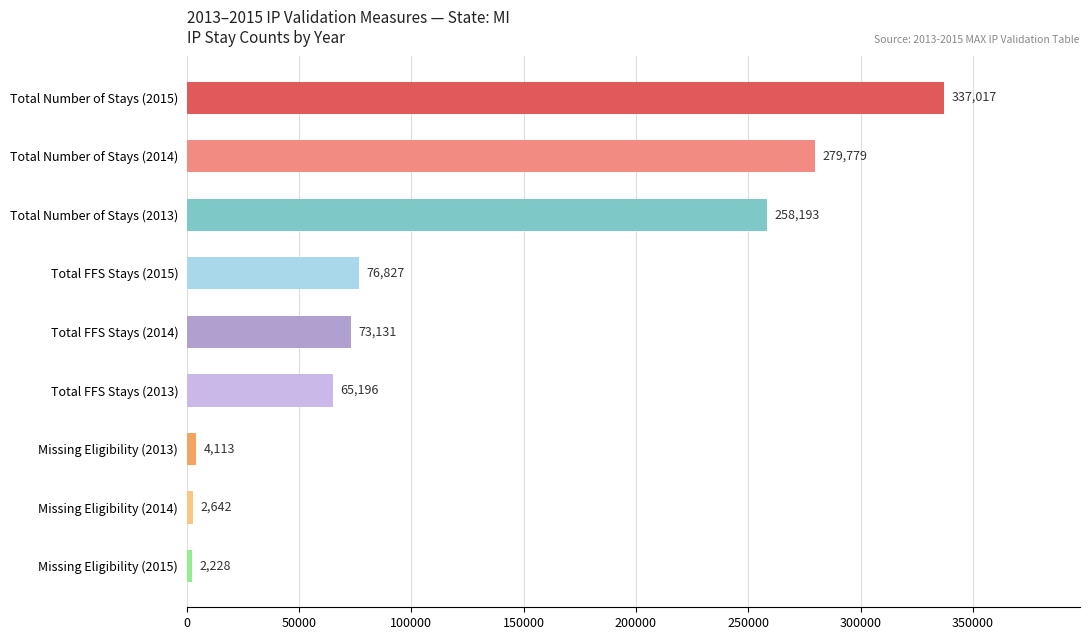

Rank the categories by value from lowest to highest.

Missing Eligibility (2015), Missing Eligibility (2014), Missing Eligibility (2013), Total FFS Stays (2013), Total FFS Stays (2014), Total FFS Stays (2015), Total Number of Stays (2013), Total Number of Stays (2014), Total Number of Stays (2015)